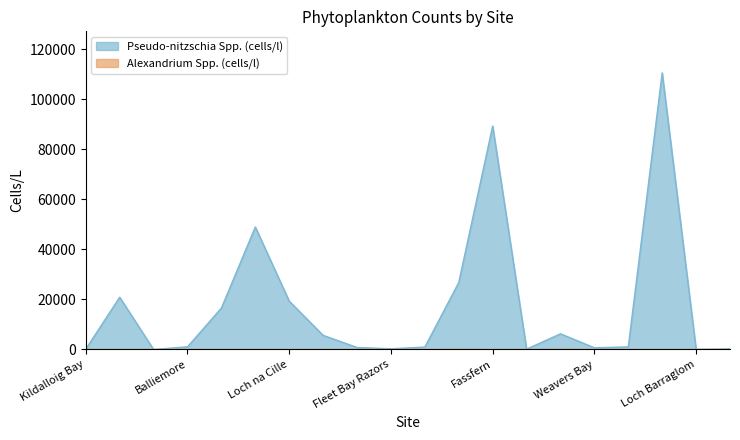

True or false: Alexandrium Spp. (cells/l) has more than 2 points higher than both neighbors.

True